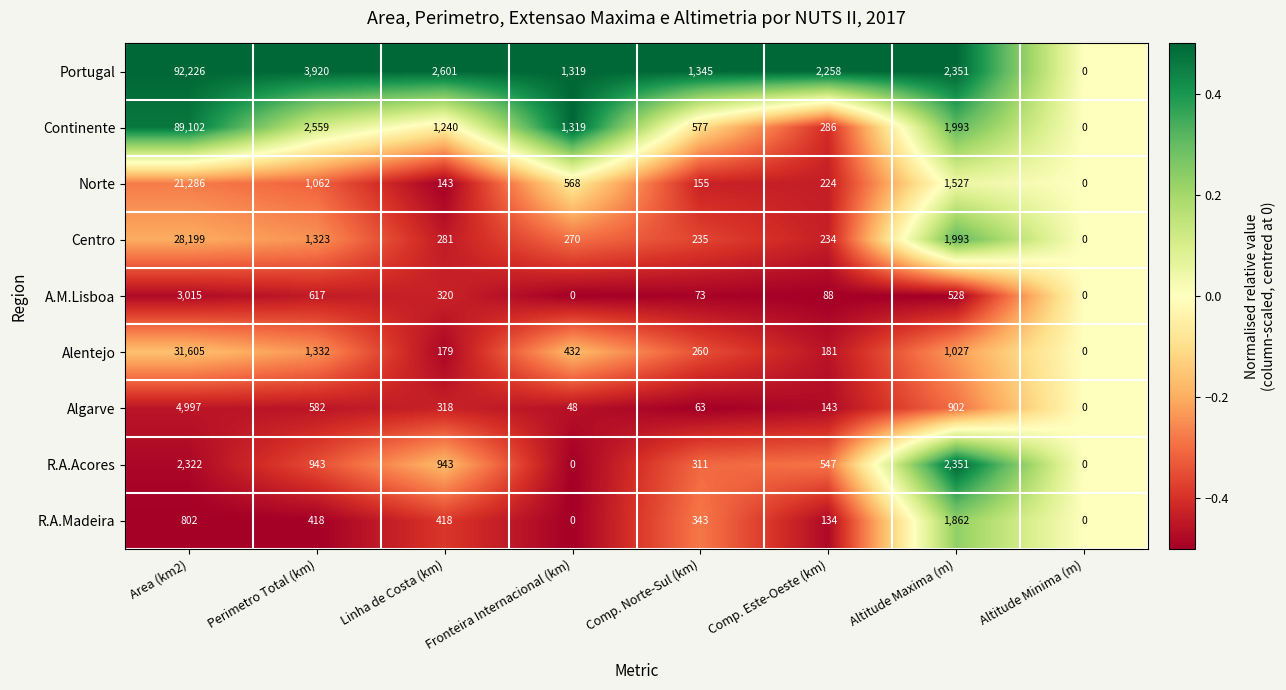

What is the difference between the highest and lowest values at Comp. Norte-Sul (km)?

1282